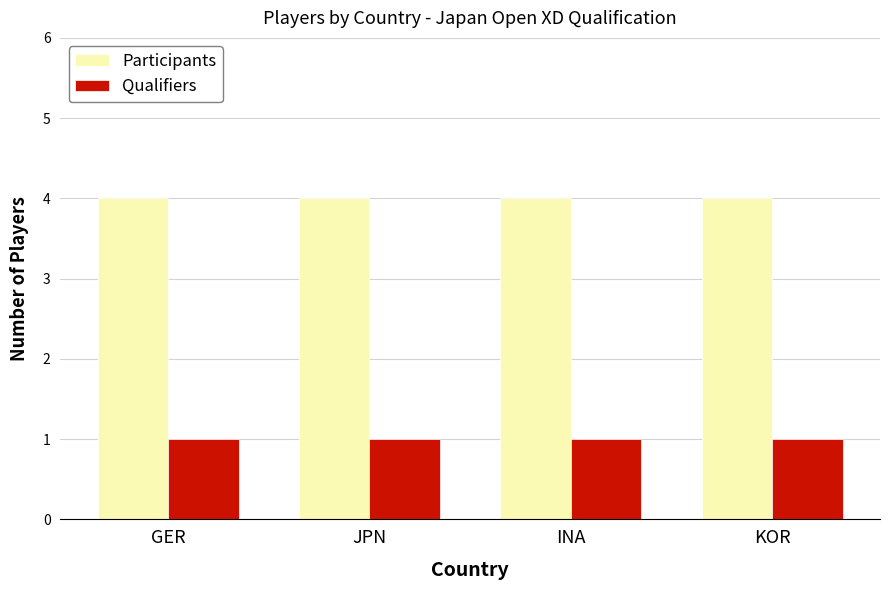

What is the label of the 4th bar from the left?

KOR